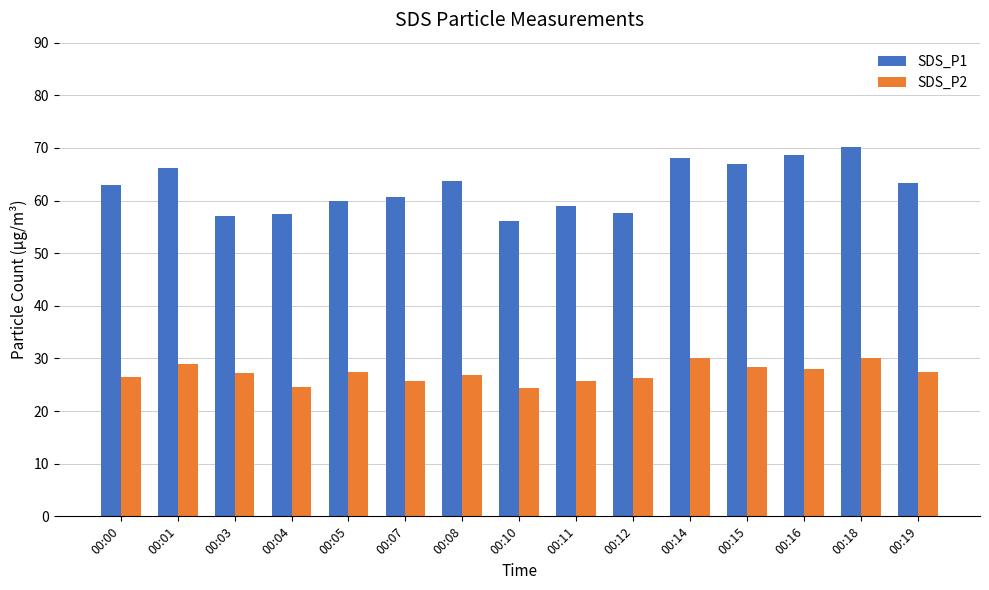

Between 00:07 and 00:18, which series saw the biggest shift?

SDS_P1